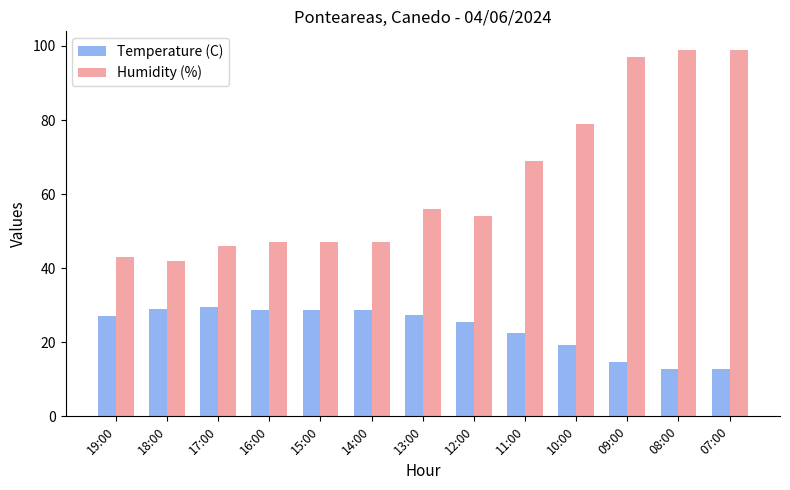

What position from the left is 10:00?

10